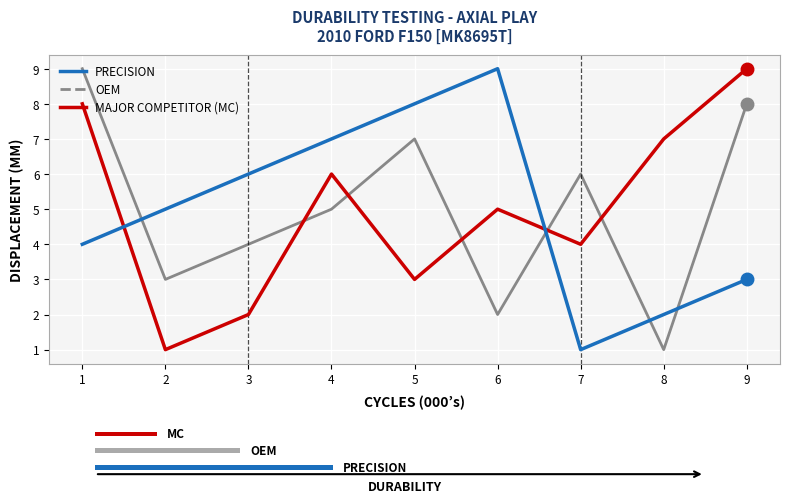

Which series changed the most between 6 and 8?

PRECISION